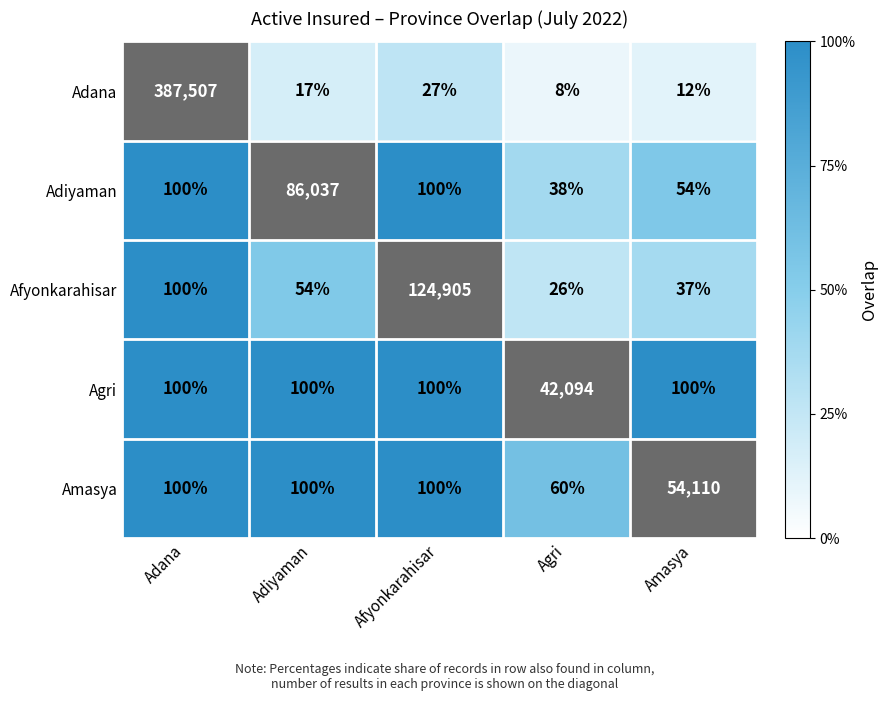

How many data points in Agri are above 100?

1